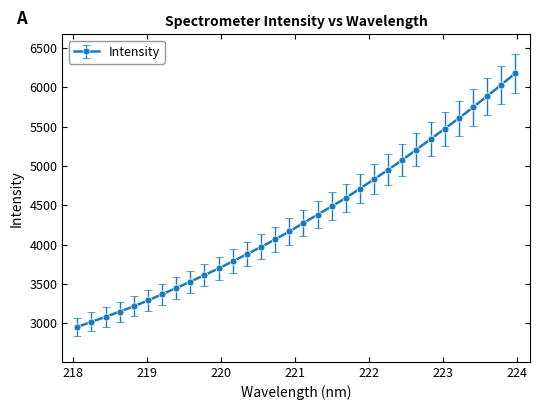

What is the value of the 16th point from the left?

4166.8